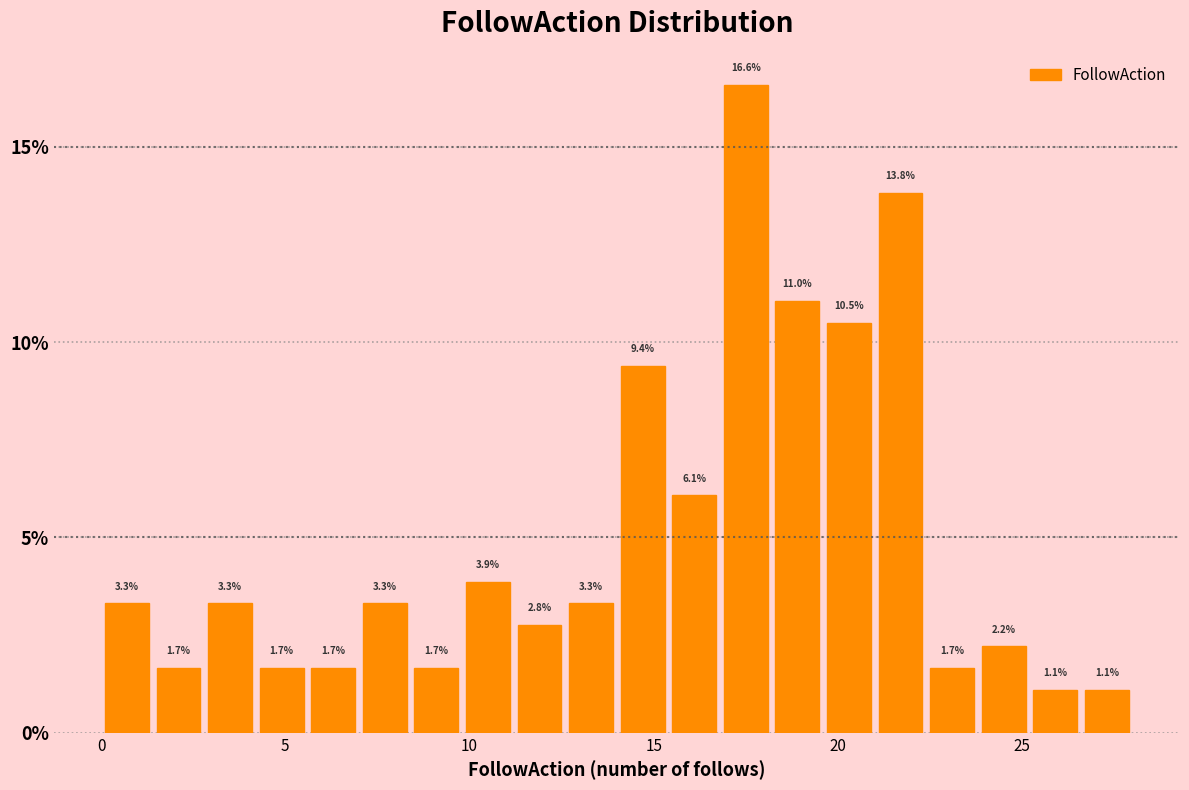

Read against the x-axis, roughly where is the centre of the tallest bar?

17.5